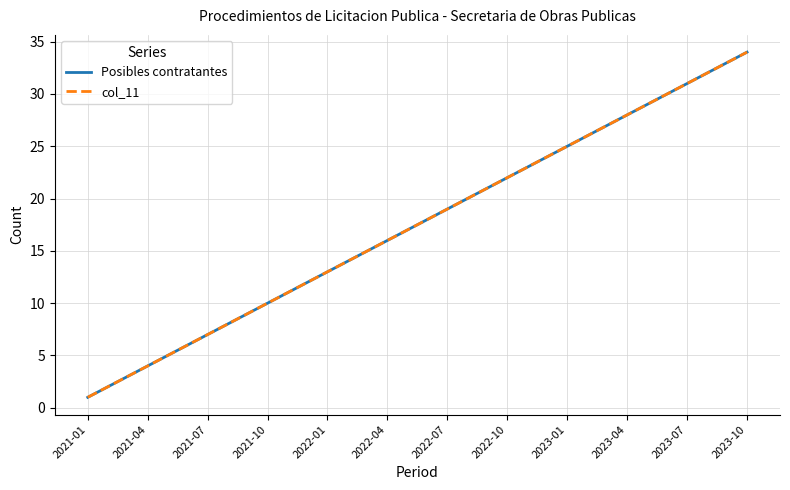

Is this an area chart (filled region under the line)?

No